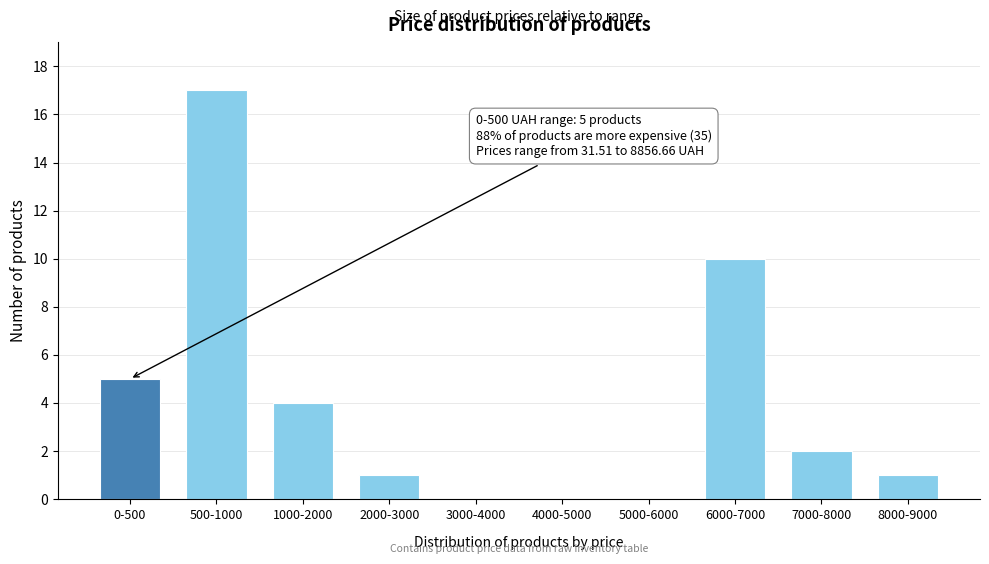

Reading left to right, what are all the values shown in this chart?

0-500=5	500-1000=17	1000-2000=4	2000-3000=1	3000-4000=0	4000-5000=0	5000-6000=0	6000-7000=10	7000-8000=2	8000-9000=1